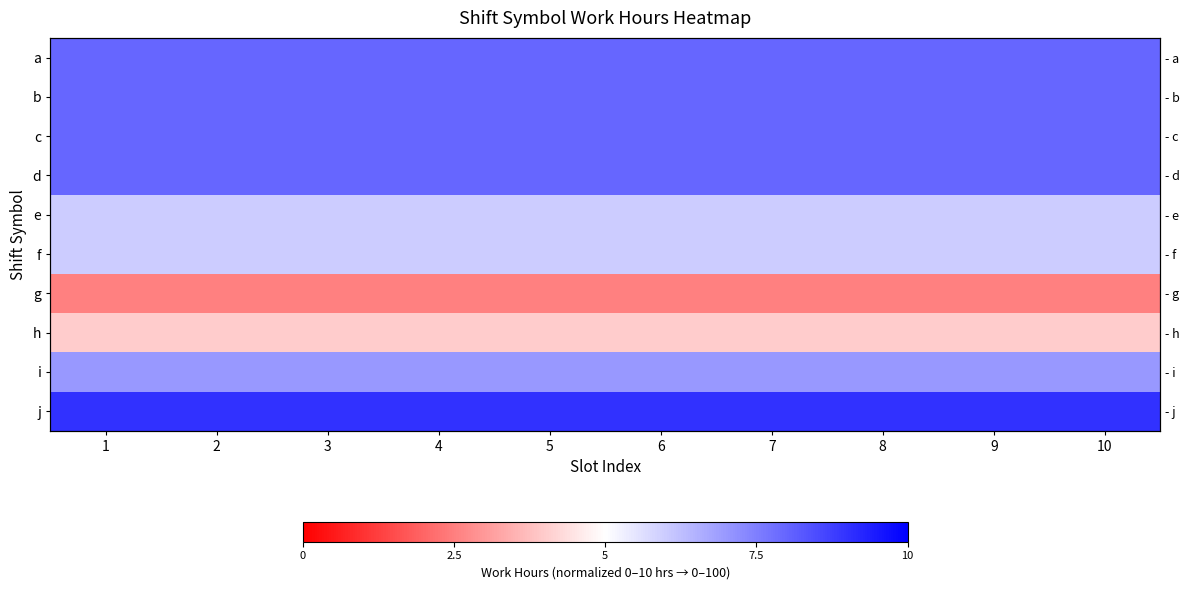

Count the number of data series in this chart.

10